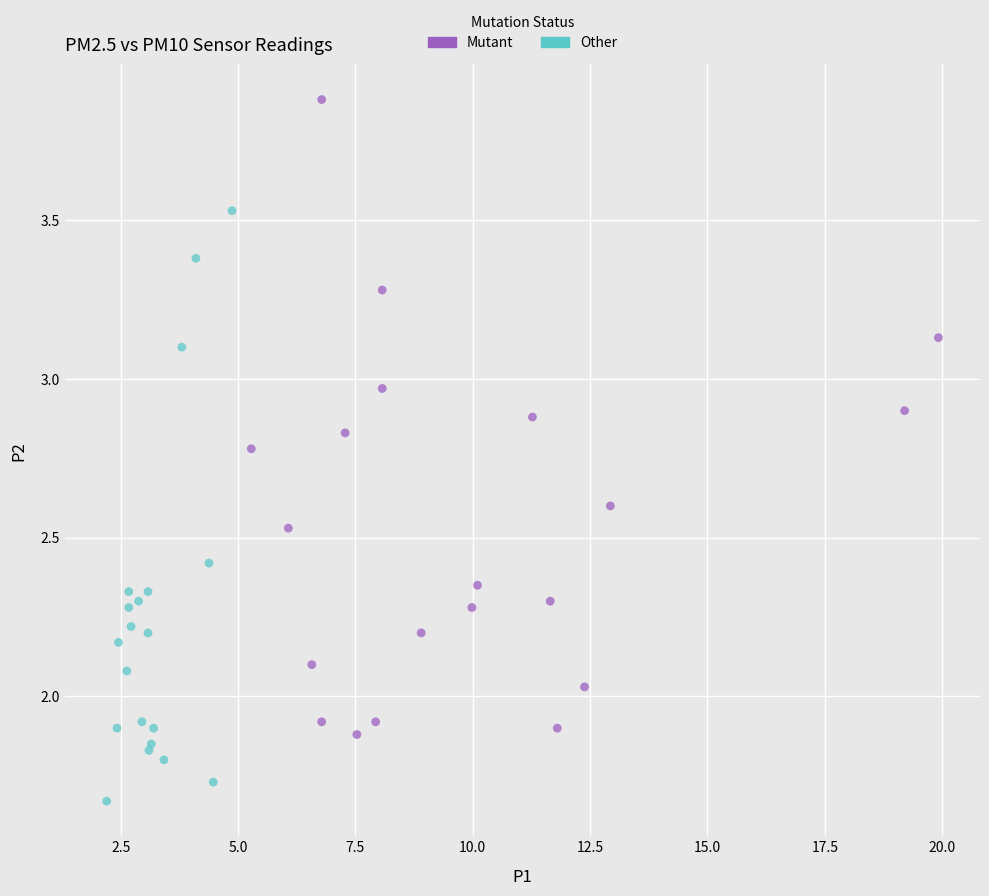

What are all the series names shown in the legend?

Mutant, Other